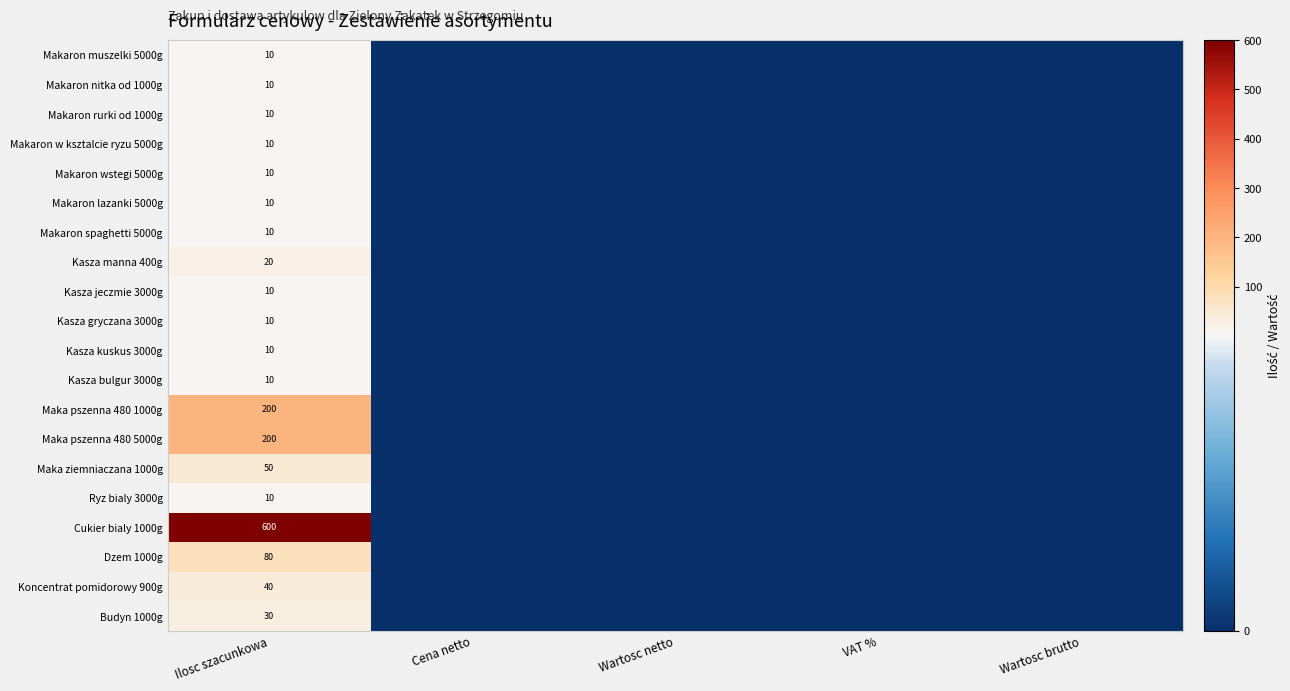

The Makaron muszelki 5000g series shows 4 at Ilosc szacunkowa. True or false?

False